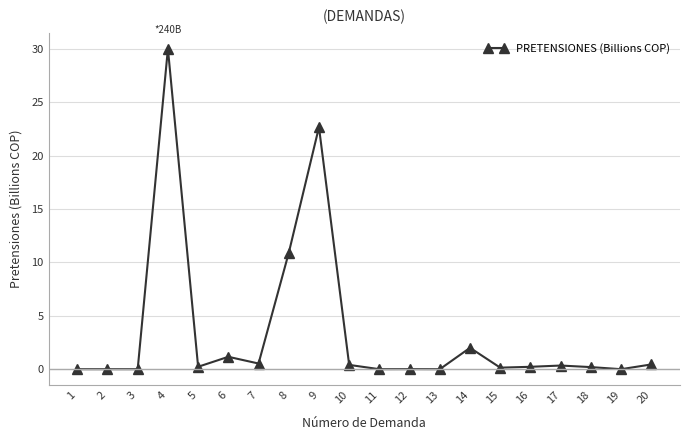

True or false: there are more than 1 points higher than both neighbors.

True